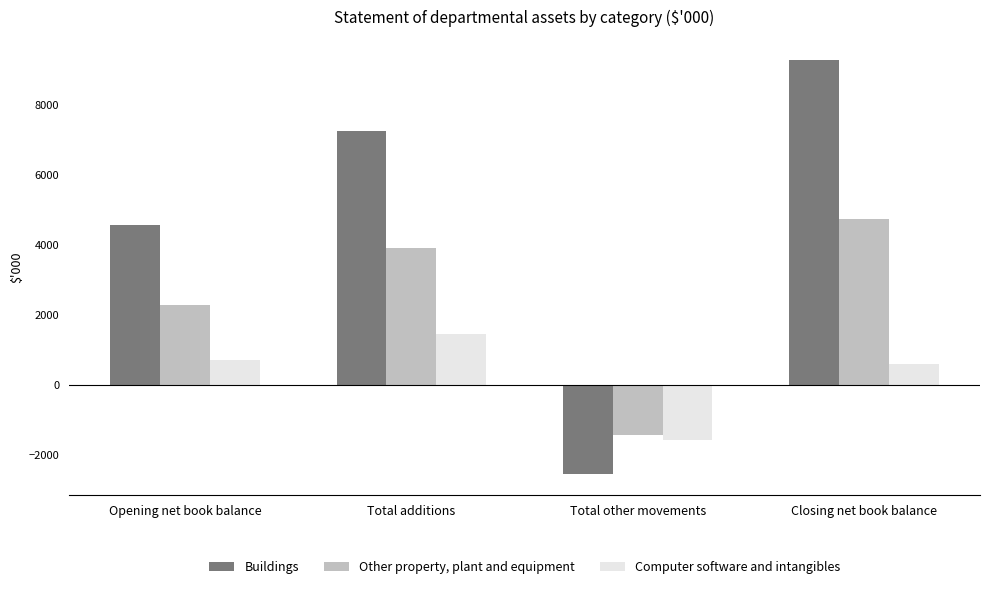

How many groups of bars are there?

4